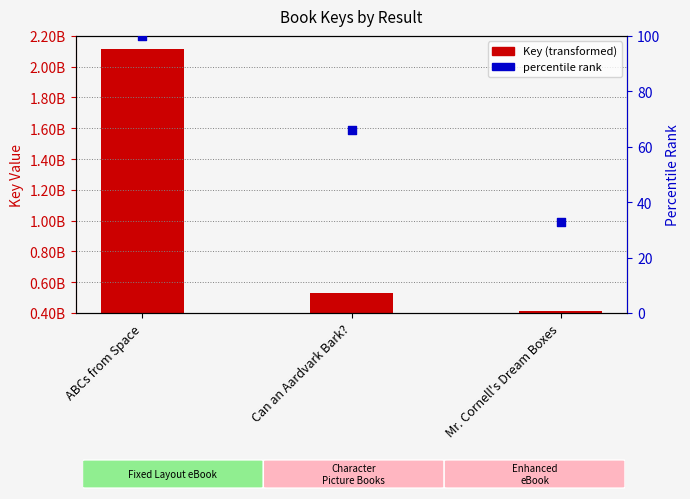

Which series contains the highest Y value?

Key